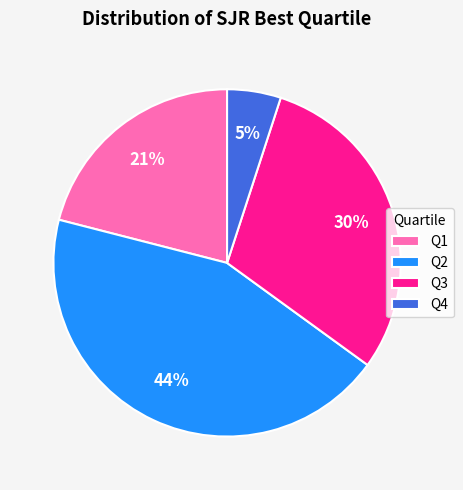

What is the ratio of the value at Q2 to the value at Q3?

1.5